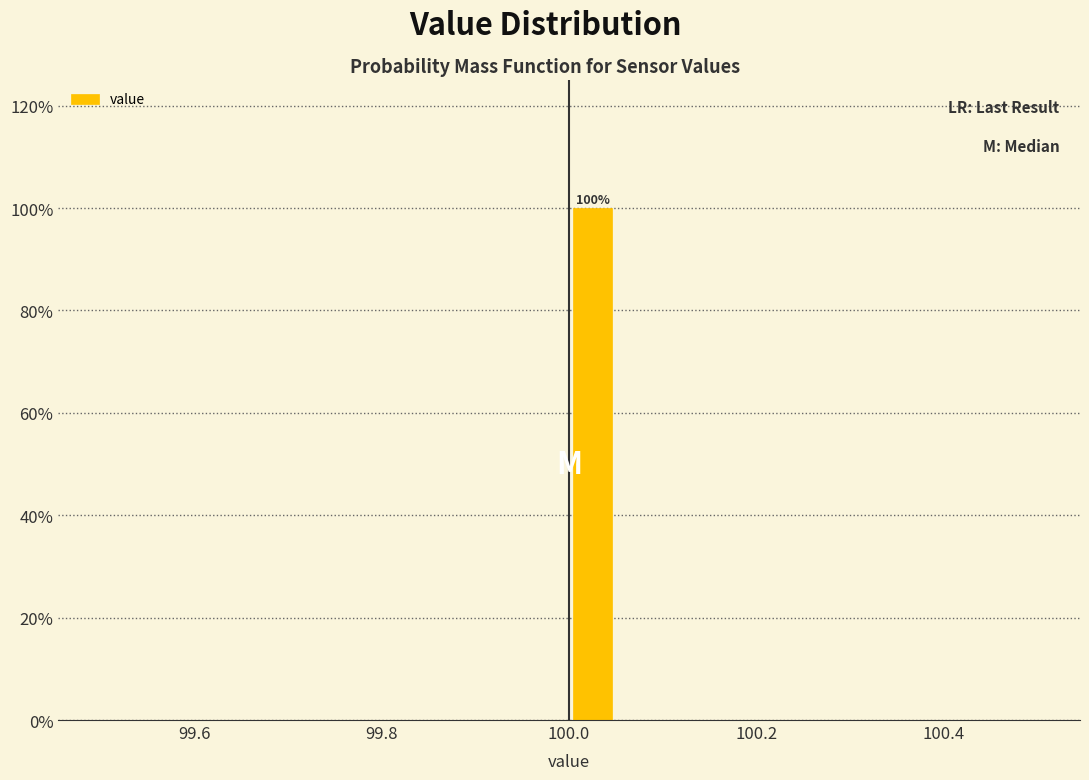

Read against the x-axis, roughly where is the centre of the tallest bar?

100.02